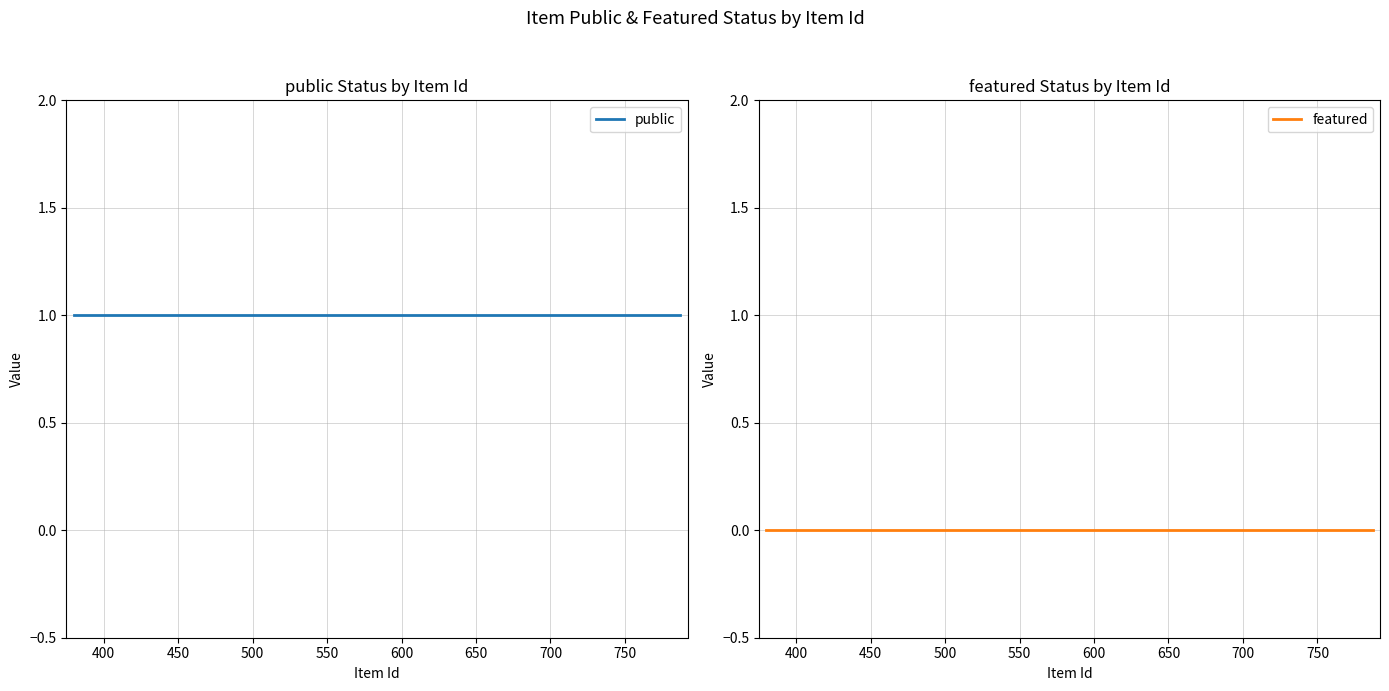

List the series in order of their peak value, highest first.

public, featured